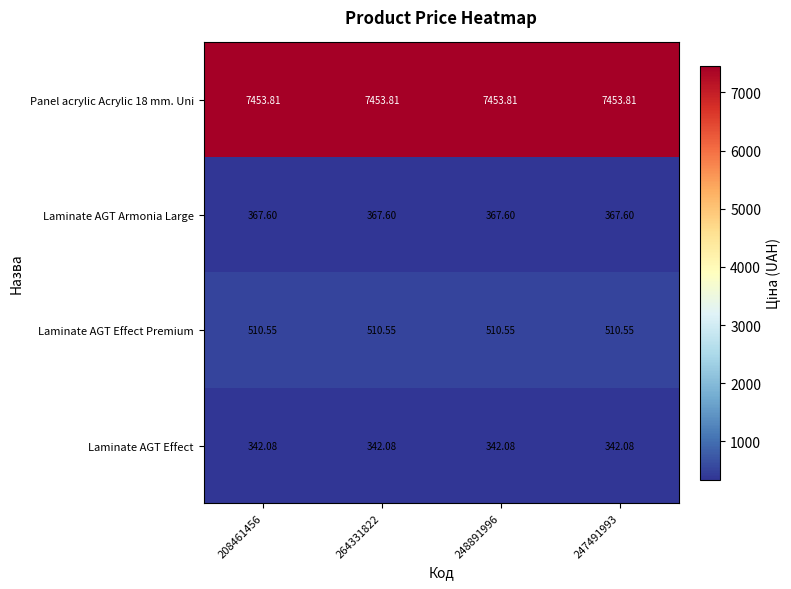

How many series are shown in this chart?

4